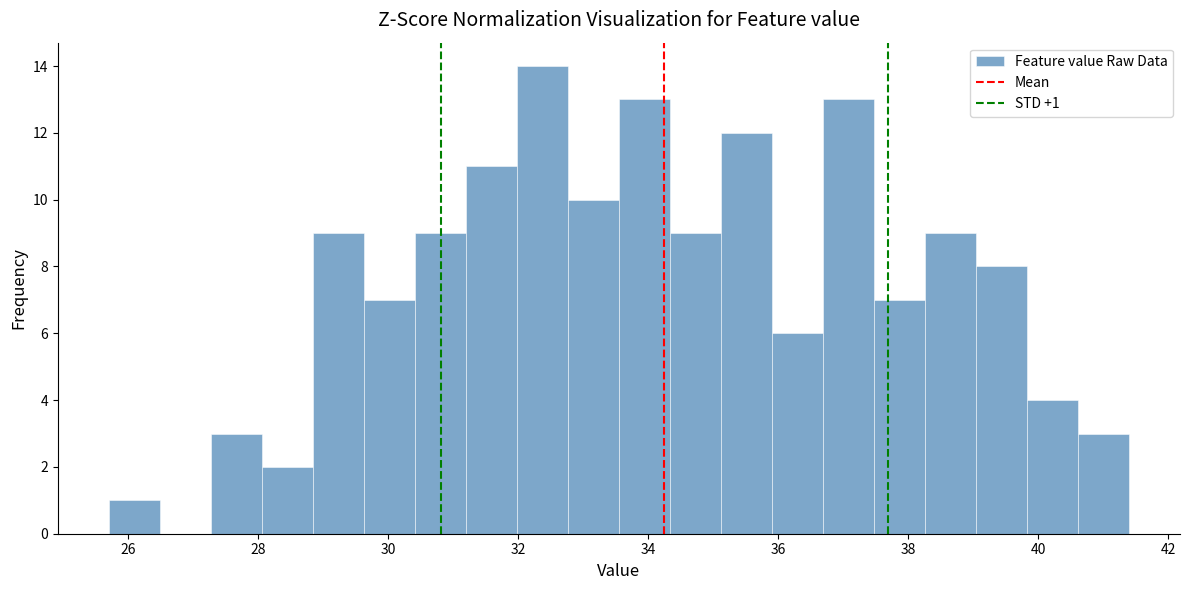

Read against the x-axis, roughly where is the centre of the tallest bar?

32.4